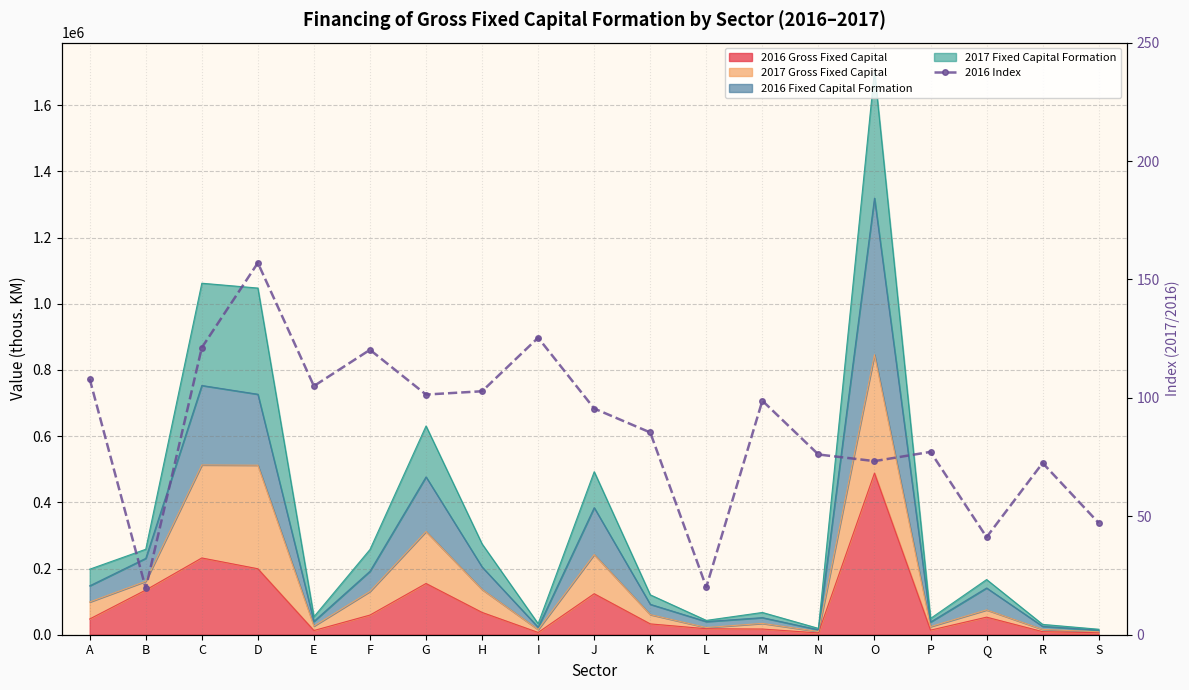

How many interior local peaks (higher than both neighbors) does the data have?

6